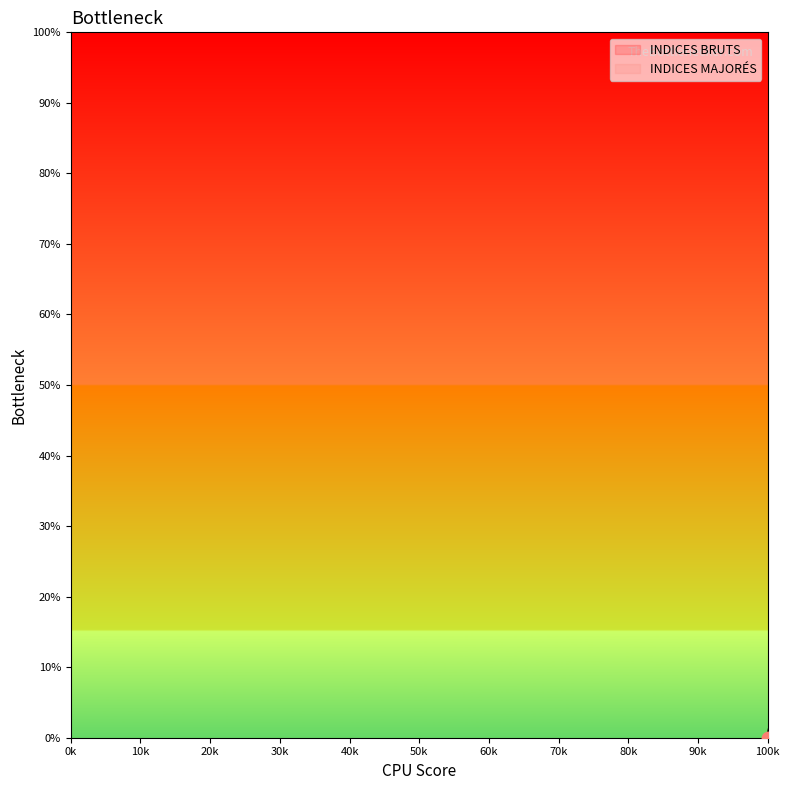

At which category is the sum across all series the highest?

119